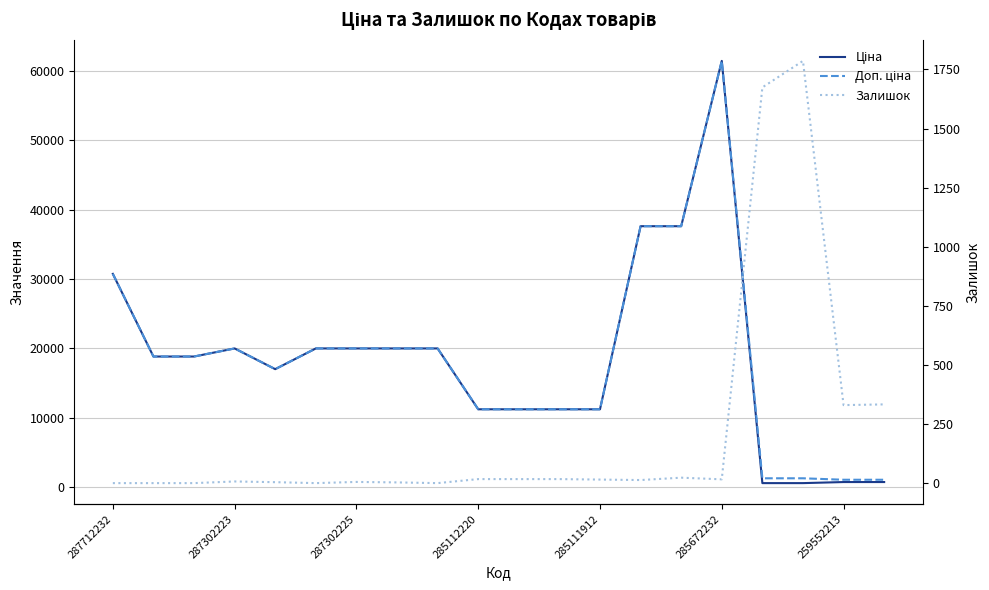

At how many categories does at least one series exceed 2722?

16